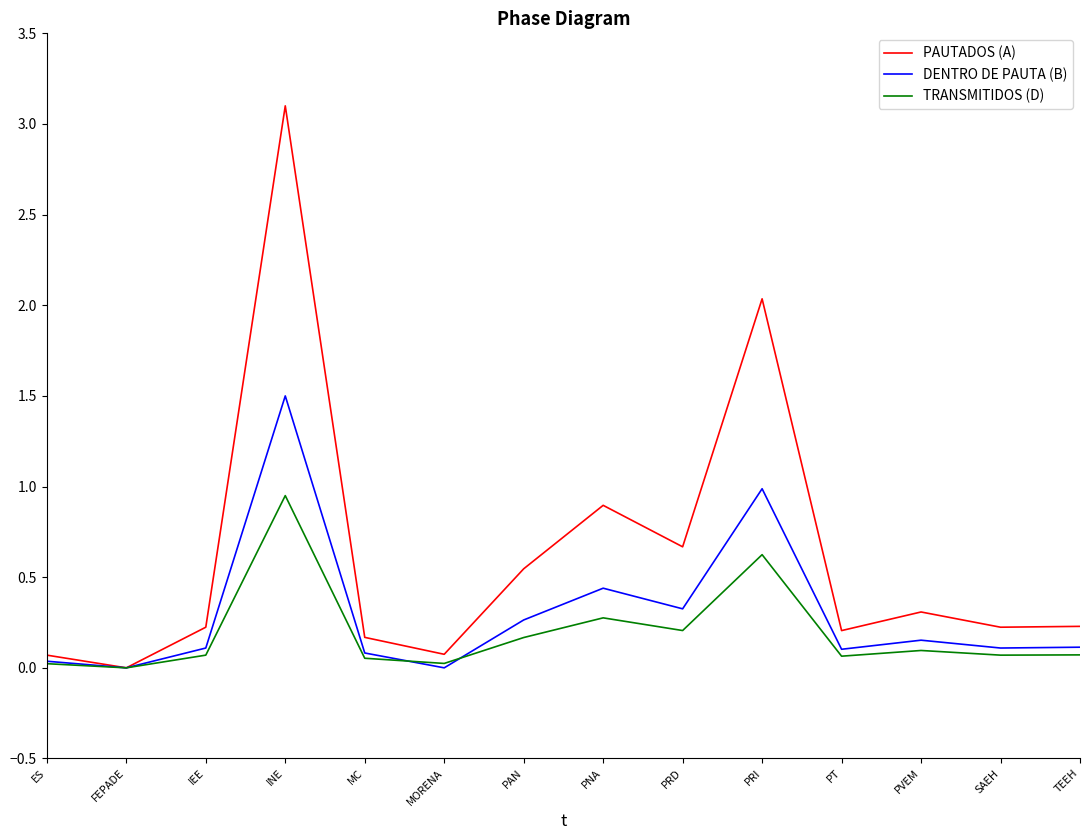

Which category has the highest value in the DENTRO DE PAUTA (B) series?

INE